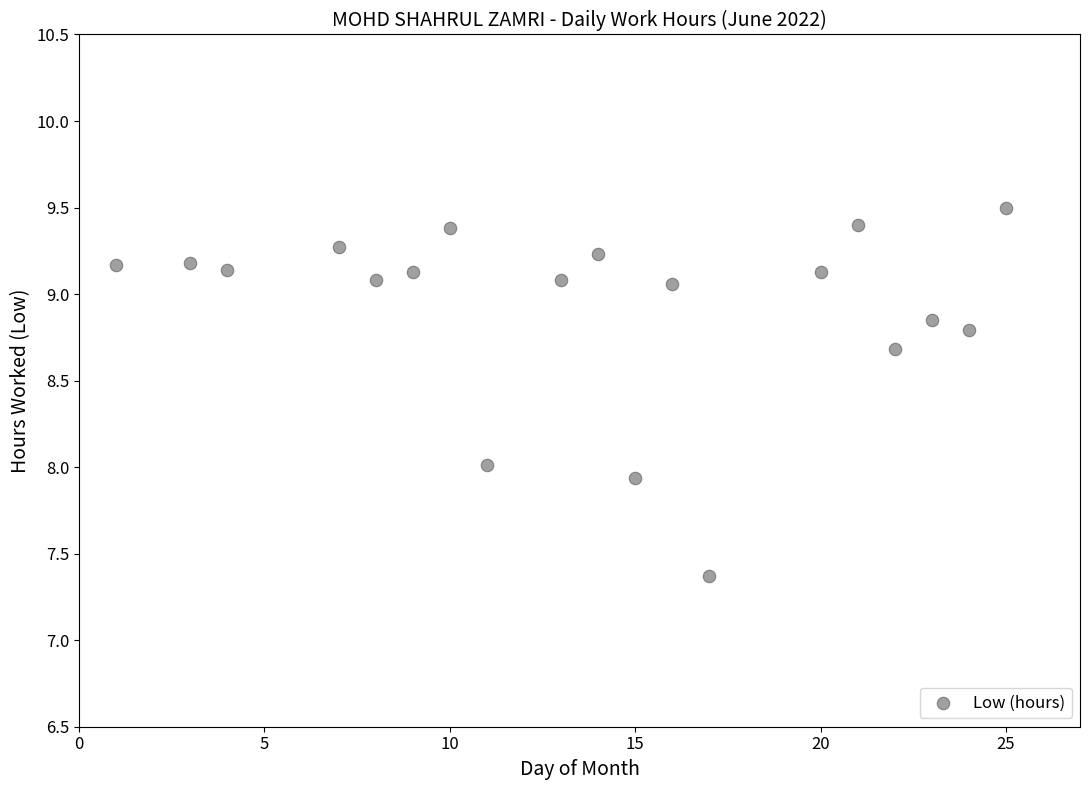

What is the range of Y values (max minus min)?

2.1